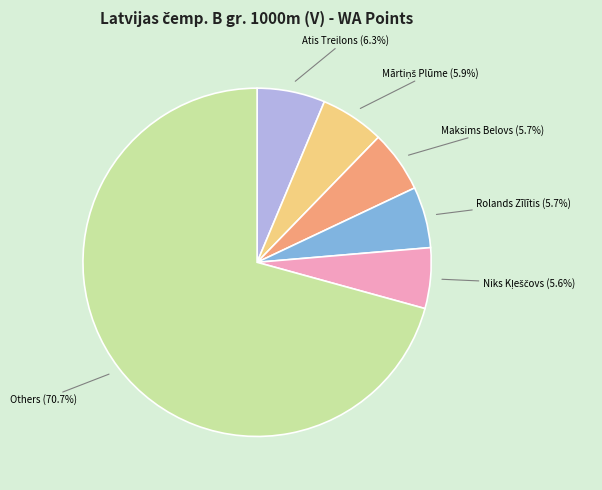

Is there a majority slice in this chart?

Yes